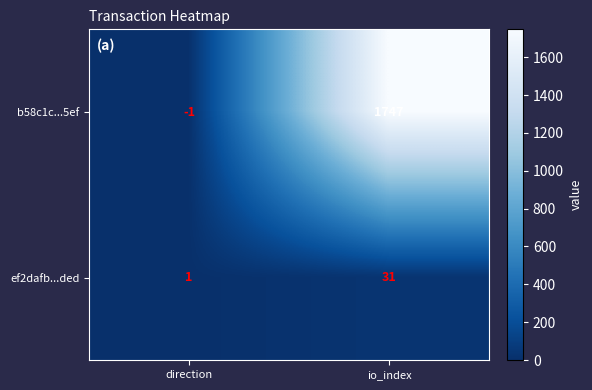

At how many categories does at least one series exceed 902?

1